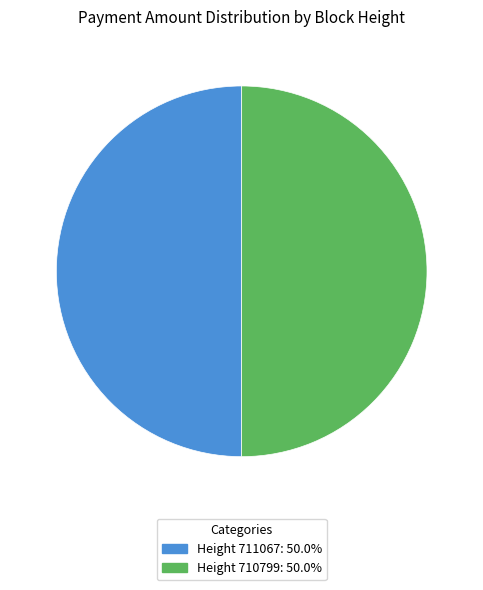

Approximately how many times larger is the value at Height 711067: 50.0% compared to Height 710799: 50.0%?

1.0